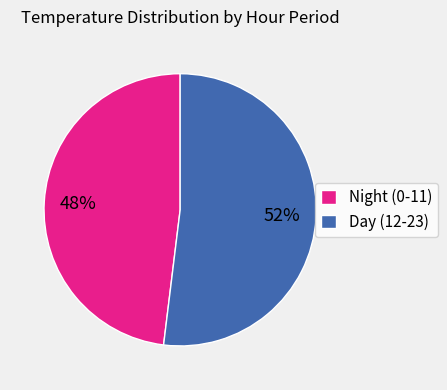

How many slices are in this pie chart?

2